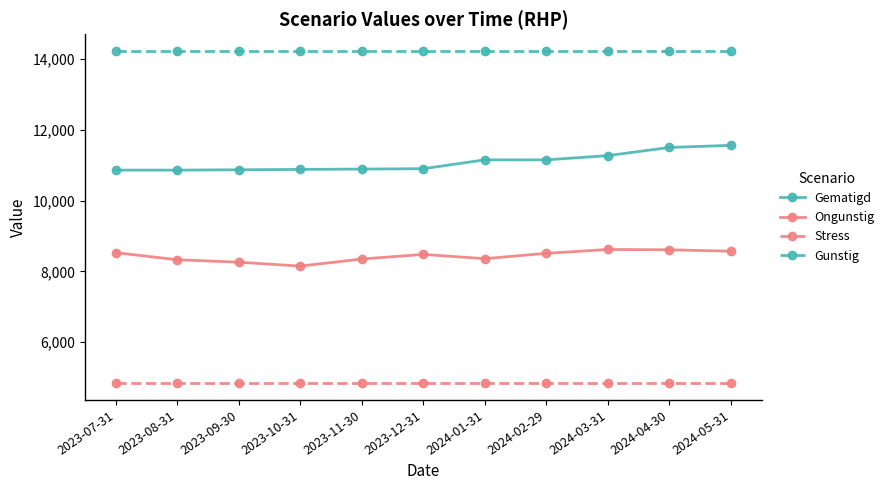

True or false: Ongunstig has more than 1 interior local peaks.

True